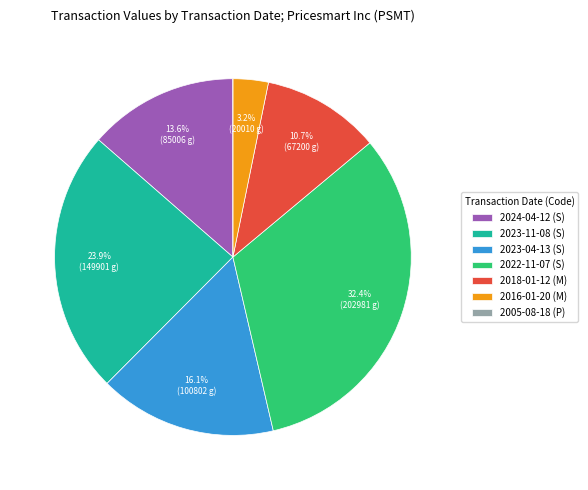

Does 2018-01-12 (M) represent more than half of the total?

No